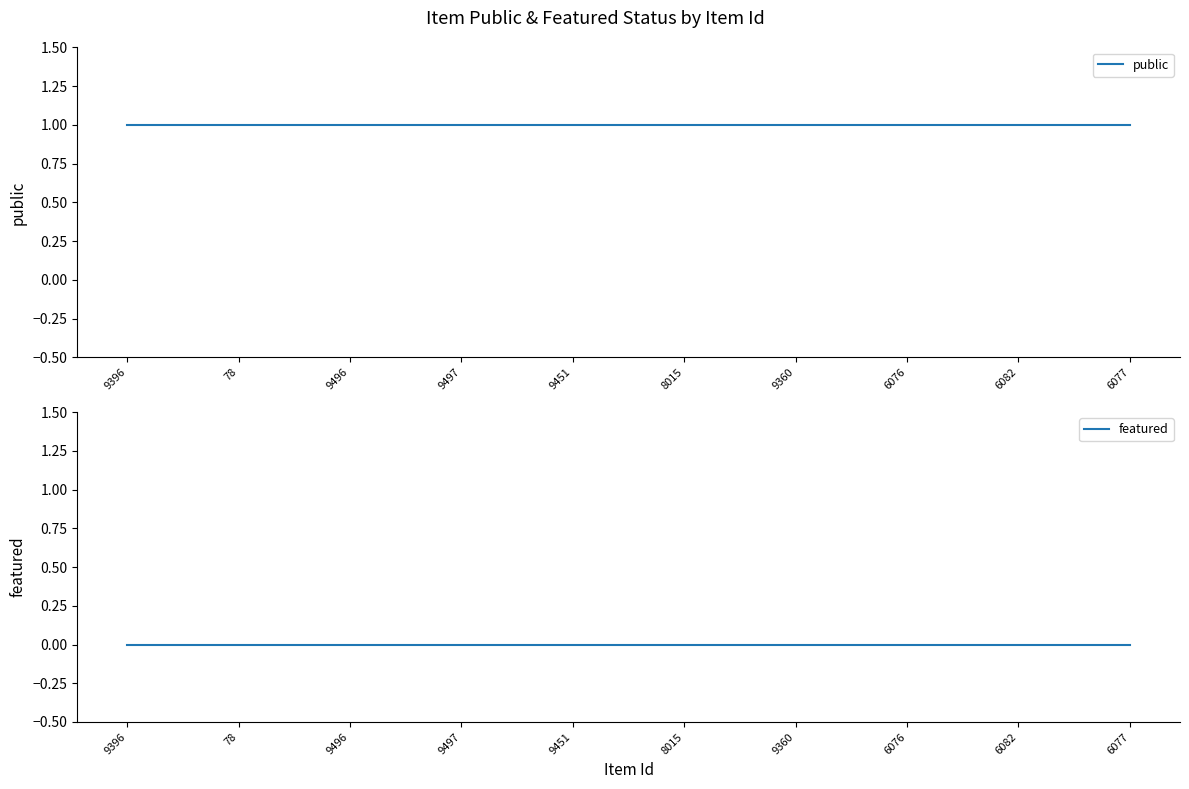

Reading left to right, what are all the values shown in this chart?

public: 1	1	1	1	1	1	1	1	1	1
featured: 0	0	0	0	0	0	0	0	0	0